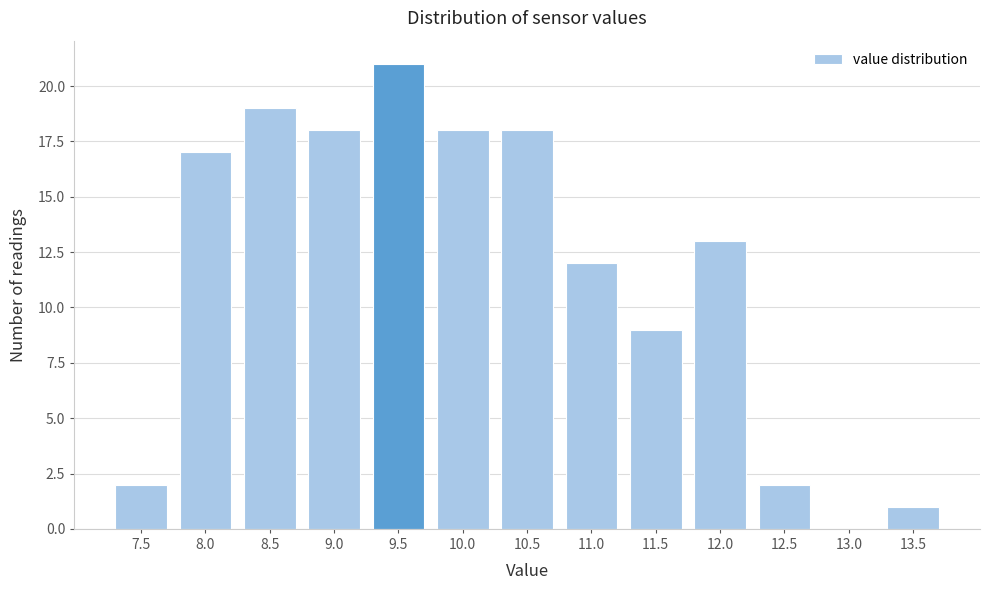

Reading right to left, list all the values displayed in this chart.

13.5=1	13.0=0	12.5=2	12.0=13	11.5=9	11.0=12	10.5=18	10.0=18	9.5=21	9.0=18	8.5=19	8.0=17	7.5=2